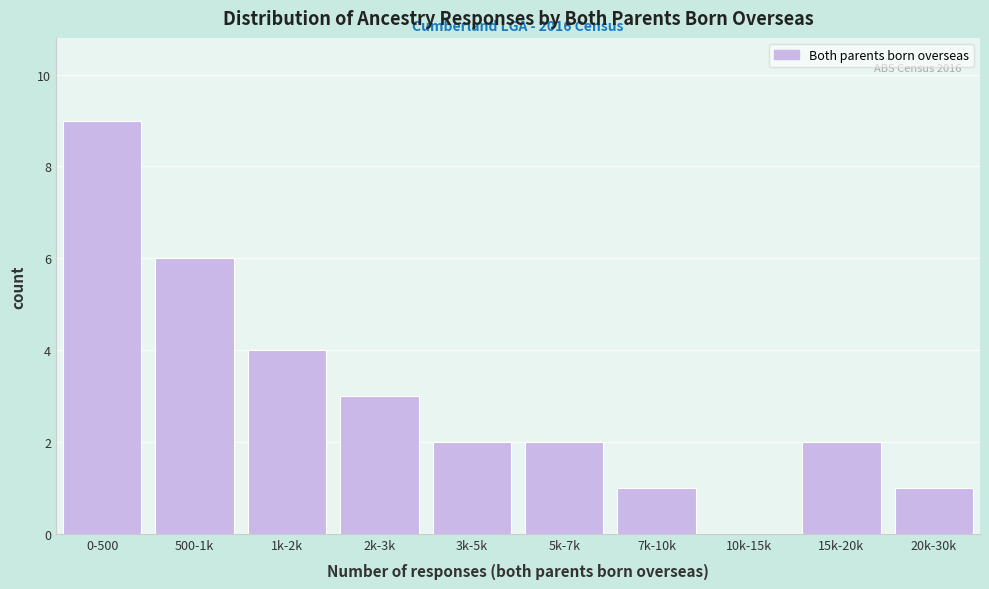

Reading left to right, transcribe all the data shown in this chart.

0-500=9	500-1k=6	1k-2k=4	2k-3k=3	3k-5k=2	5k-7k=2	7k-10k=1	10k-15k=0	15k-20k=2	20k-30k=1